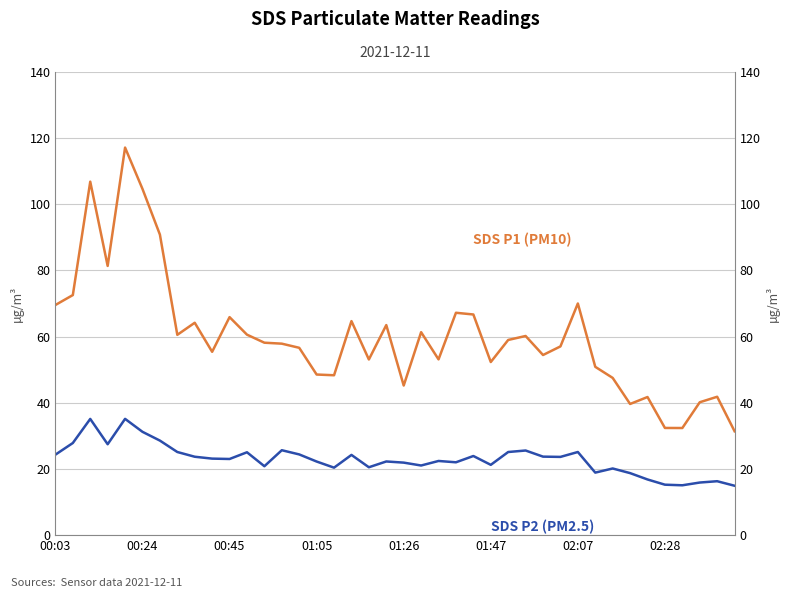

Between 00:24 and 01:26, which series saw the biggest shift?

SDS P1 (PM10)